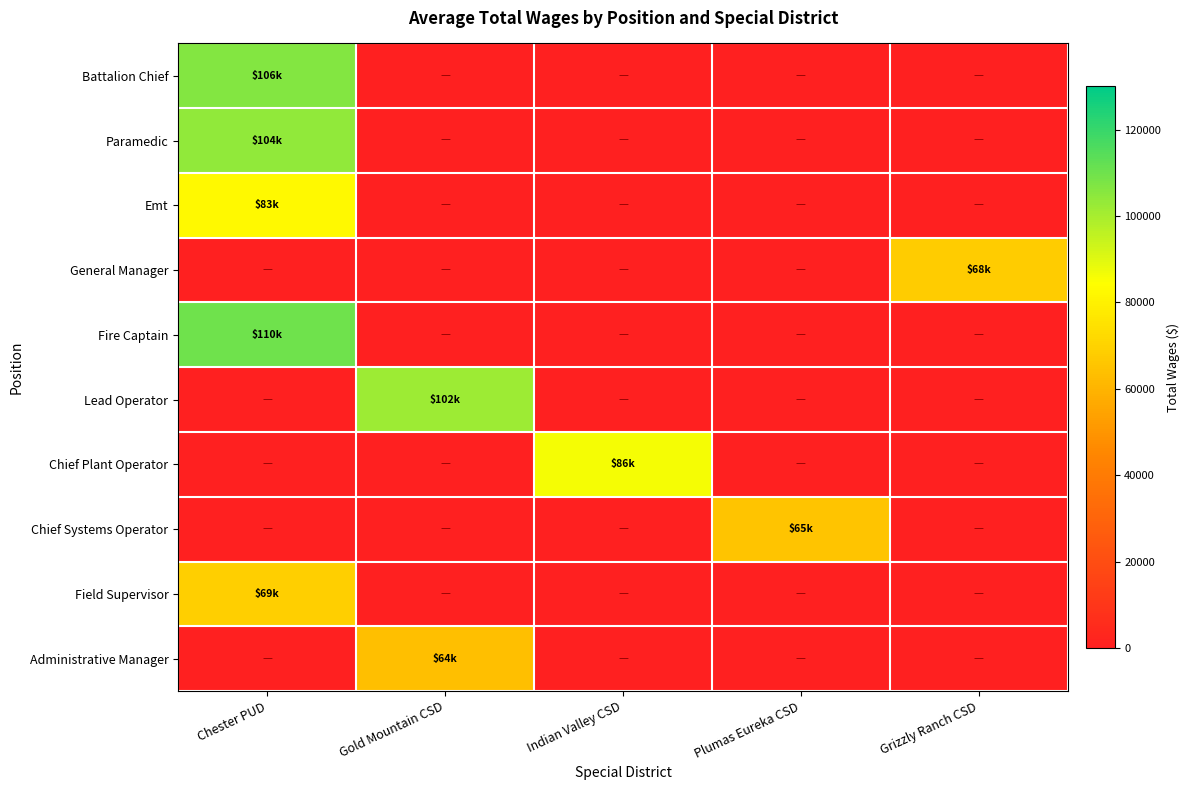

Rank the series at Indian Valley CSD from highest to lowest value.

Chief Plant Operator, Battalion Chief, Paramedic, Emt, General Manager, Fire Captain, Lead Operator, Chief Systems Operator, Field Supervisor, Administrative Manager